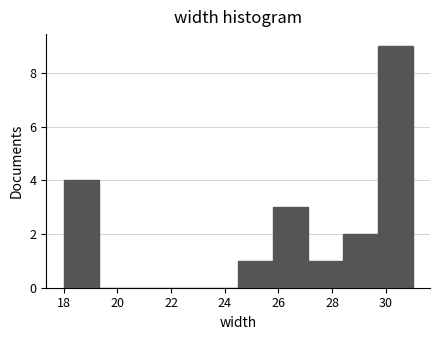

Reading left to right, list every bar in this chart as the range it spans on the x-axis followed by its height. Neither the bar edges nor the heights are printed on the chart, so give them approximately, as read against the axes.

18.0 to 19.3: 4
19.3 to 20.6: 0
20.6 to 21.9: 0
21.9 to 23.2: 0
23.2 to 24.5: 0
24.5 to 25.8: 1
25.8 to 27.1: 3
27.1 to 28.4: 1
28.4 to 29.7: 2
29.7 to 31.0: 9